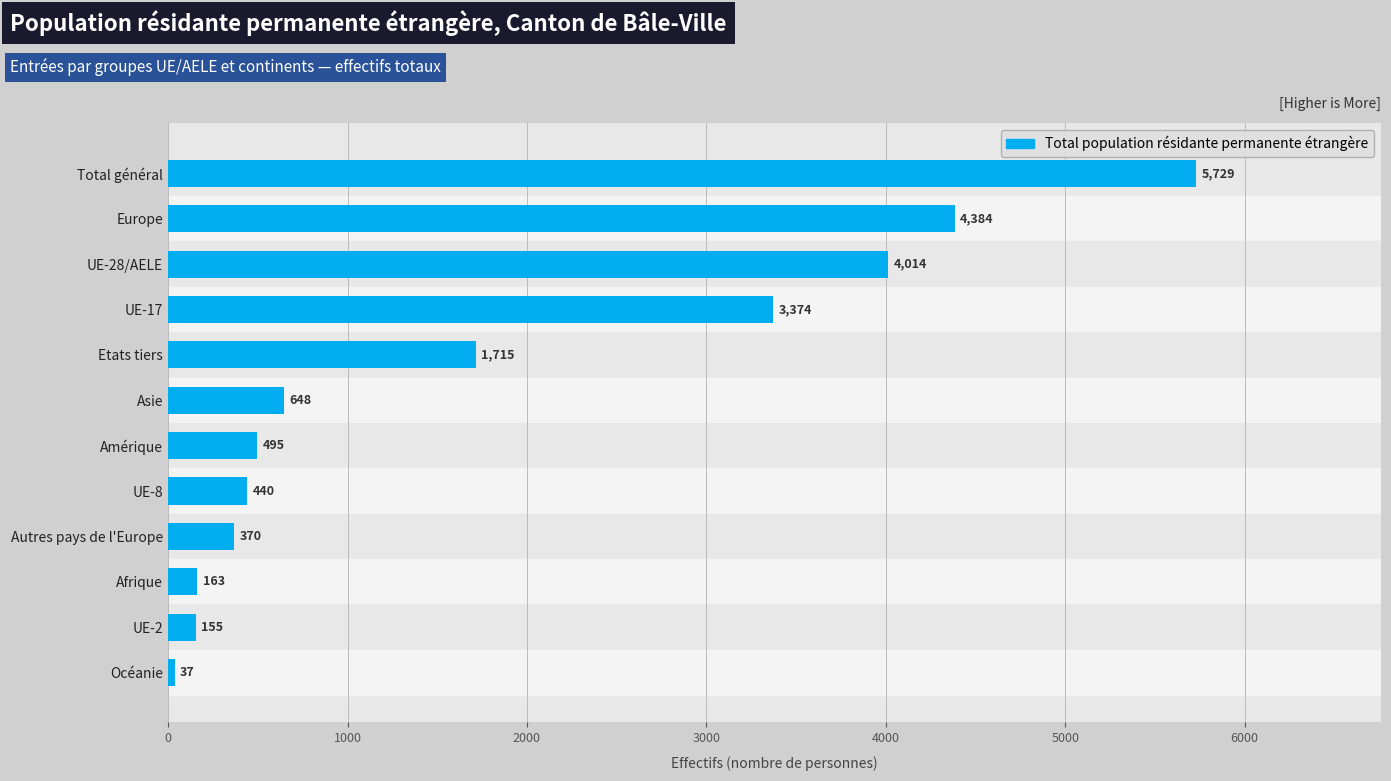

What is the difference between the maximum and second lowest values?

5574